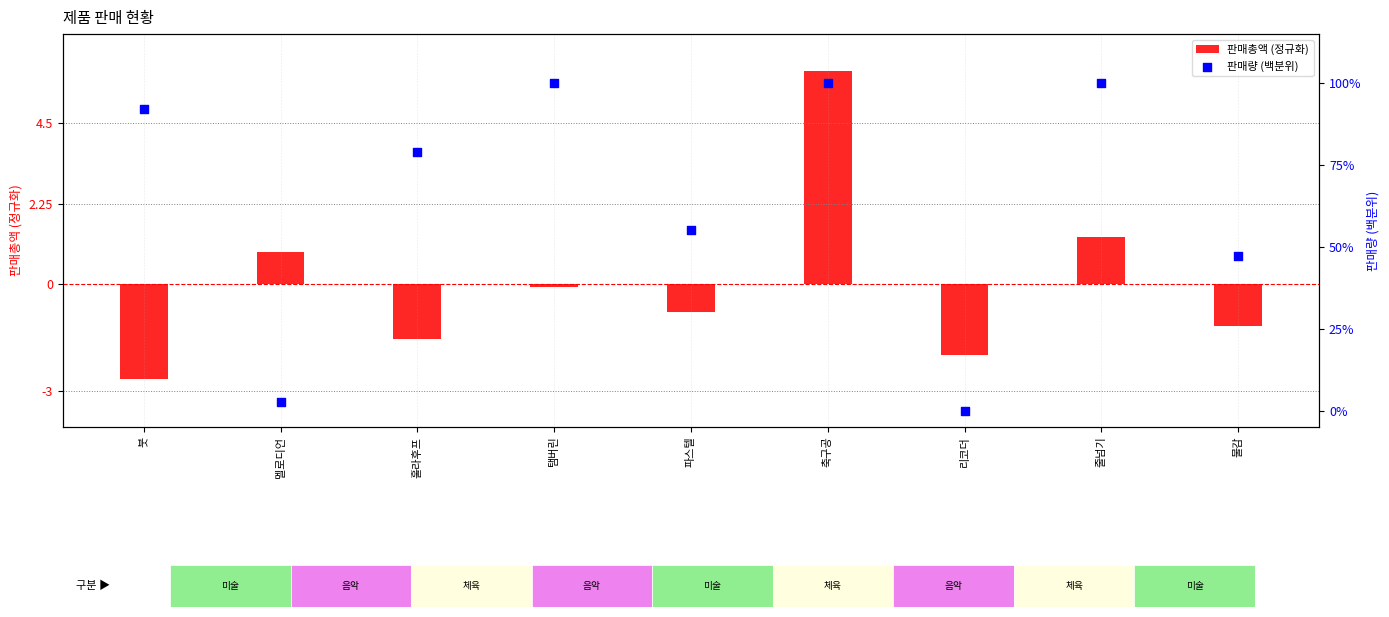

At which category is the sum across all series the highest?

축구공